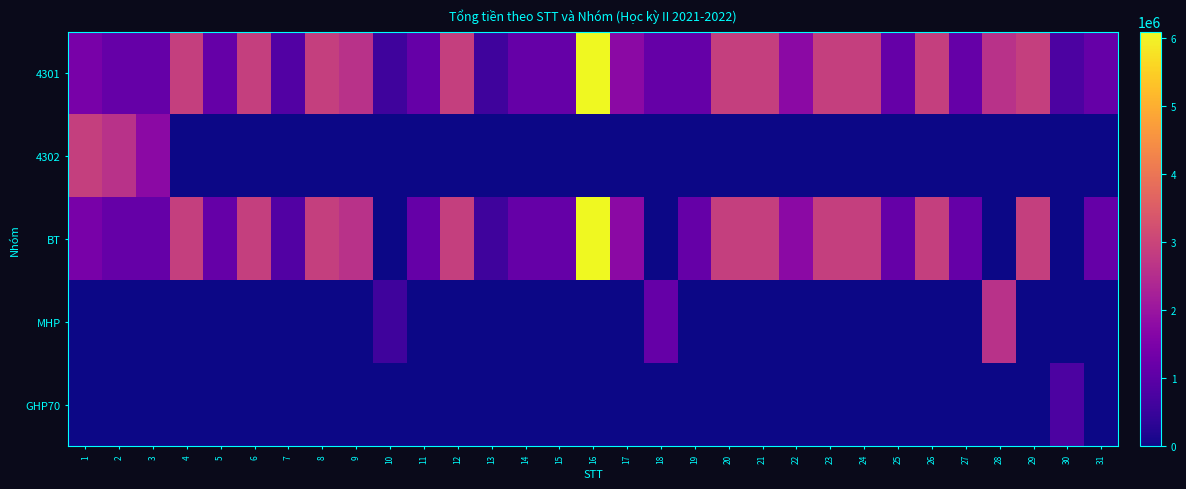

How many data points does each series have?

31